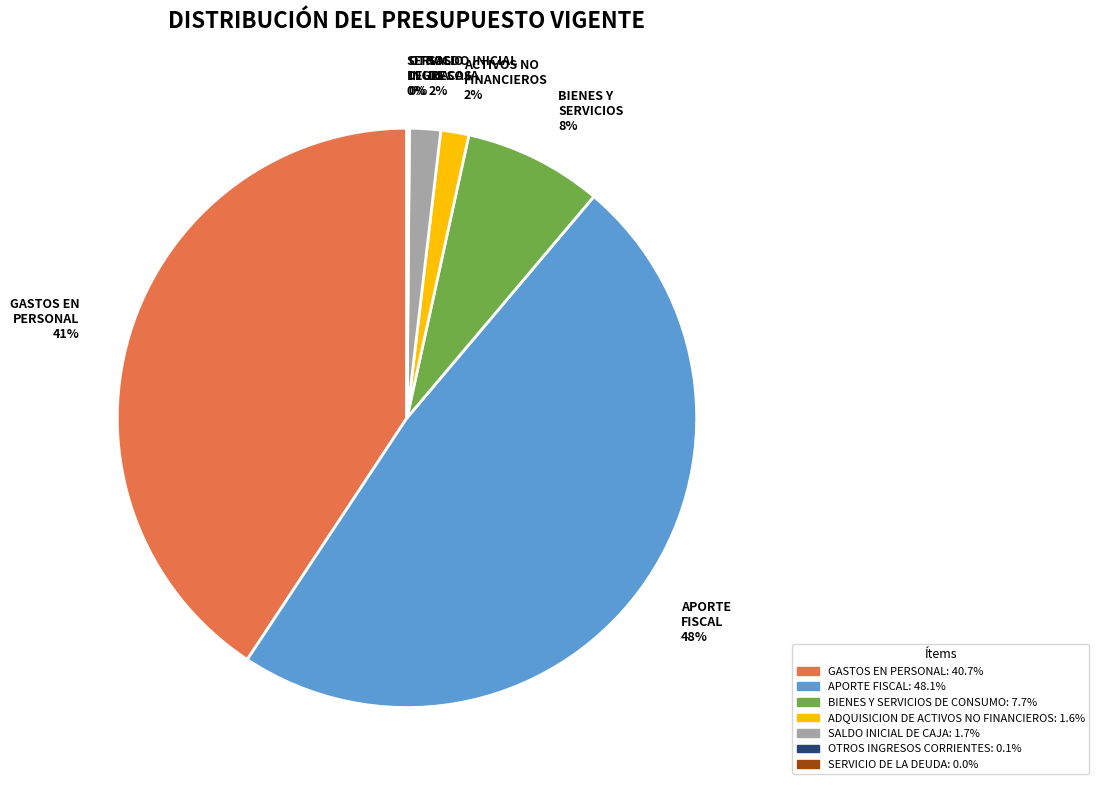

To the nearest percent, what percentage of the pie is BIENES Y SERVICIOS DE CONSUMO?

8%